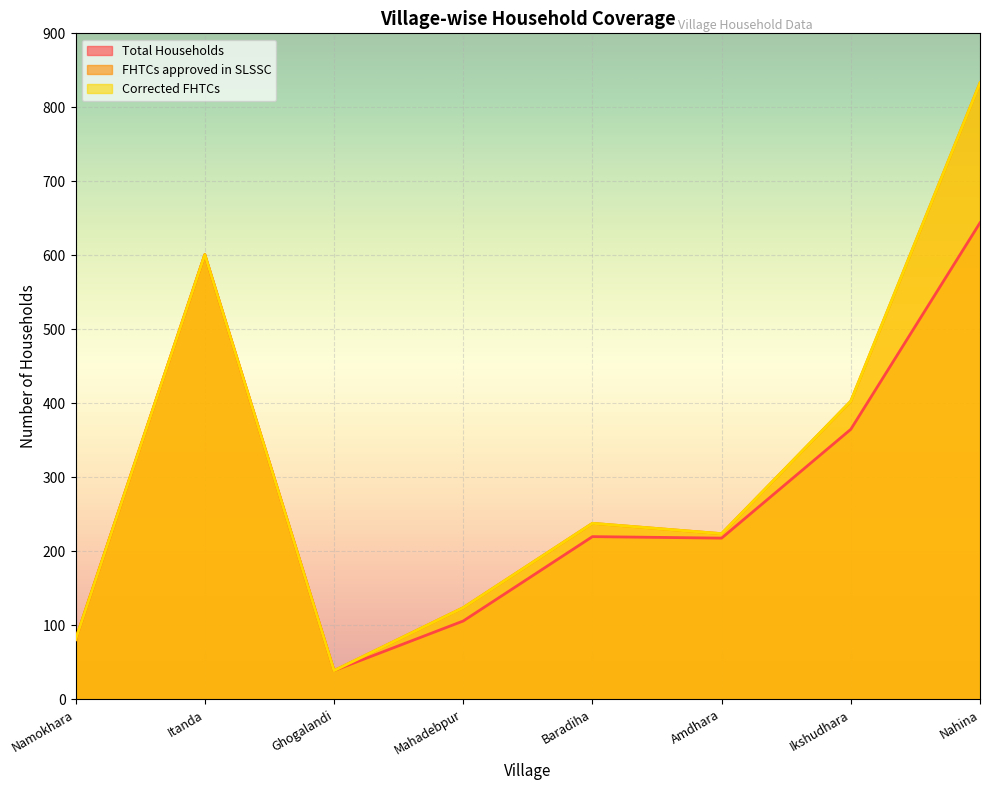

What are all the series names shown in the legend?

Total Households, FHTCs approved in SLSSC, Corrected FHTCs